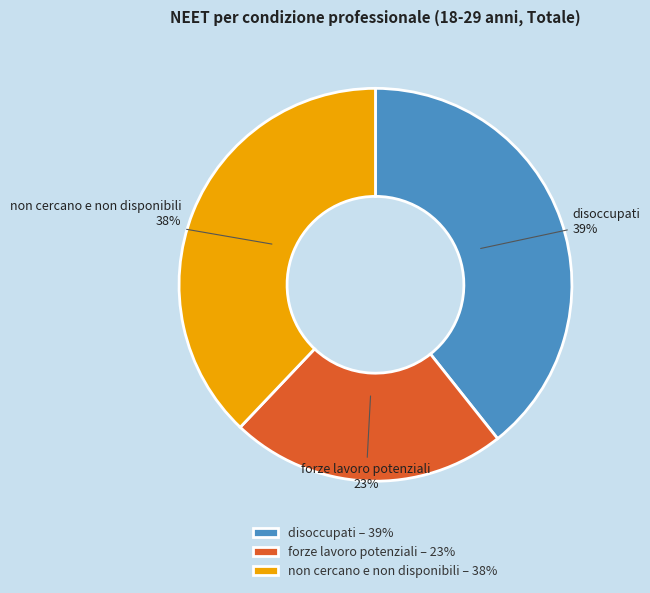

The disoccupati slice represents 45% of the pie. True or false?

False